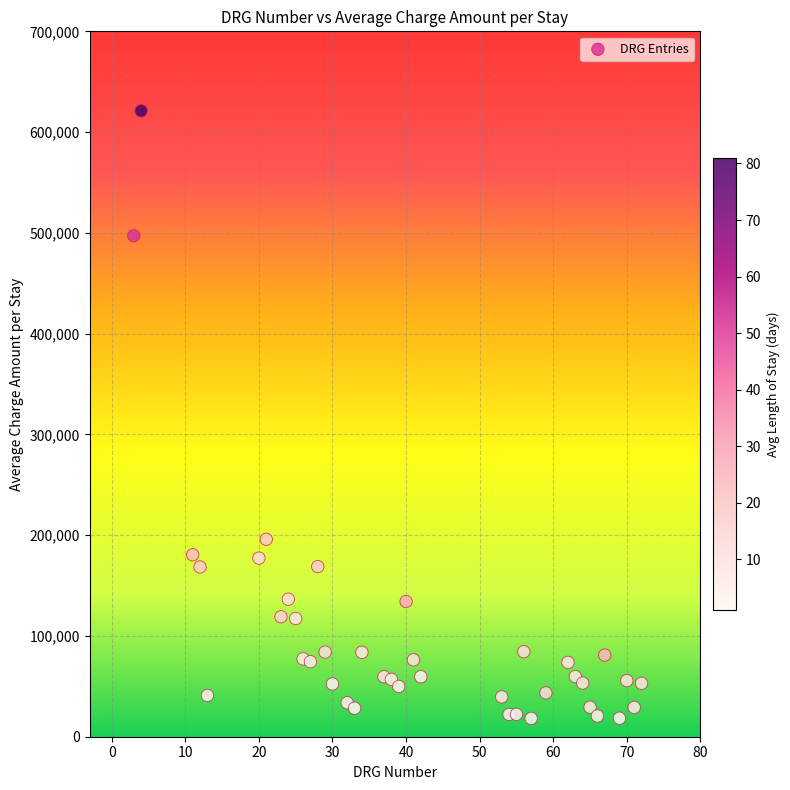

What is the range of Y values (max minus min)?

603014